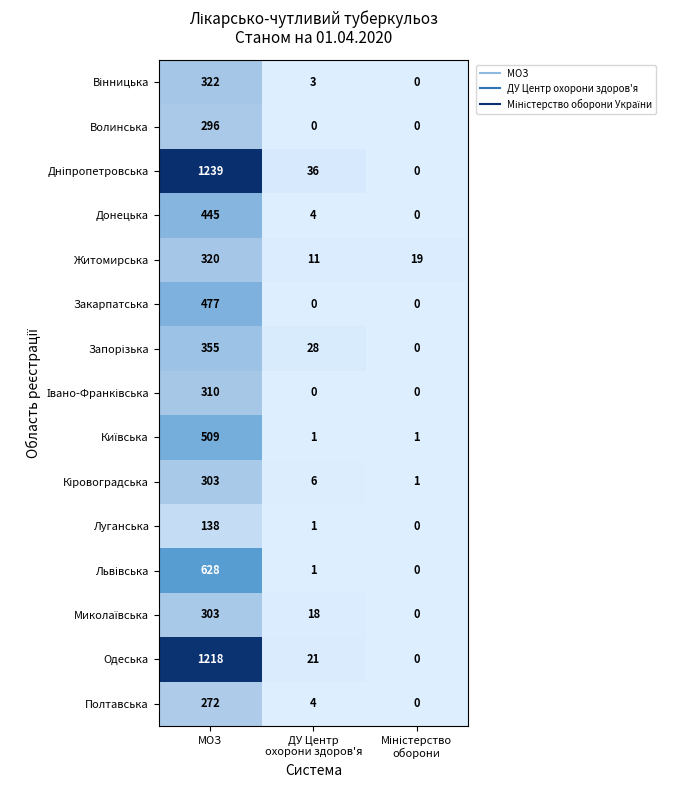

What is the approximate value of Донецька at МОЗ, to the nearest 5?

445